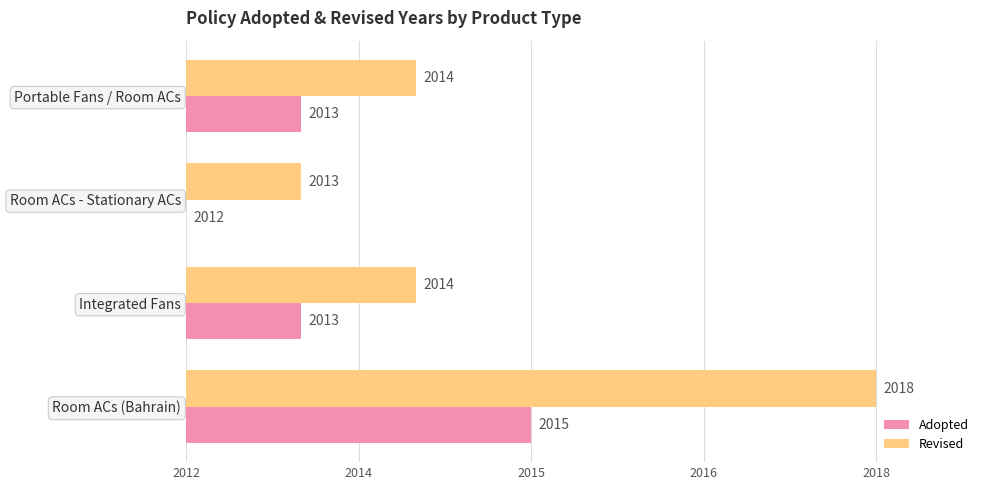

What are all the series names shown in the legend?

Adopted, Revised